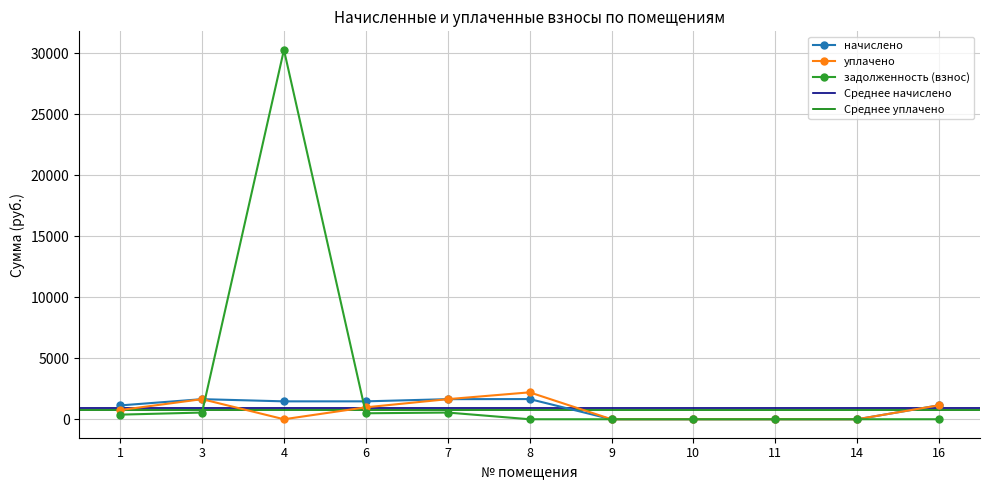

What is the maximum value for задолженность (взнос)?

30267.7